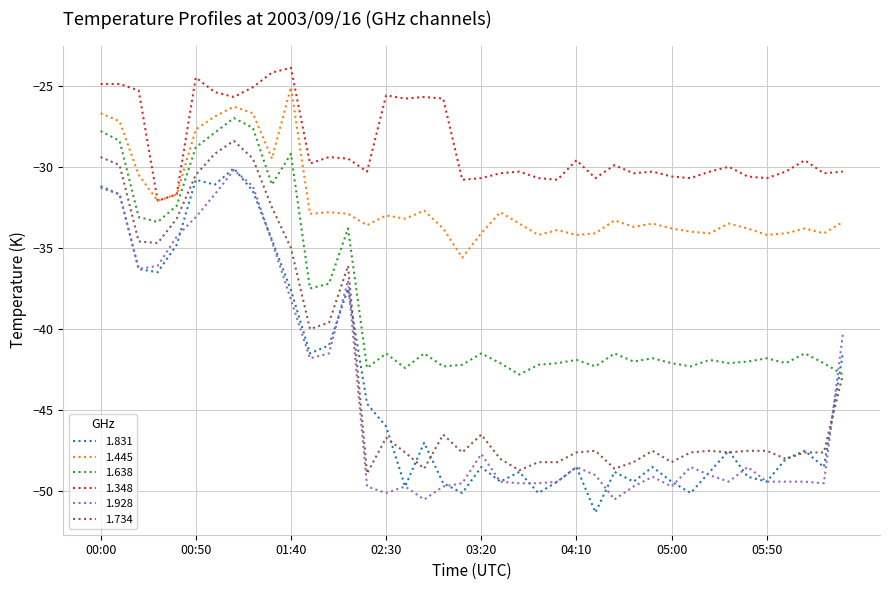

What is the minimum value shown in the chart?

-51.3